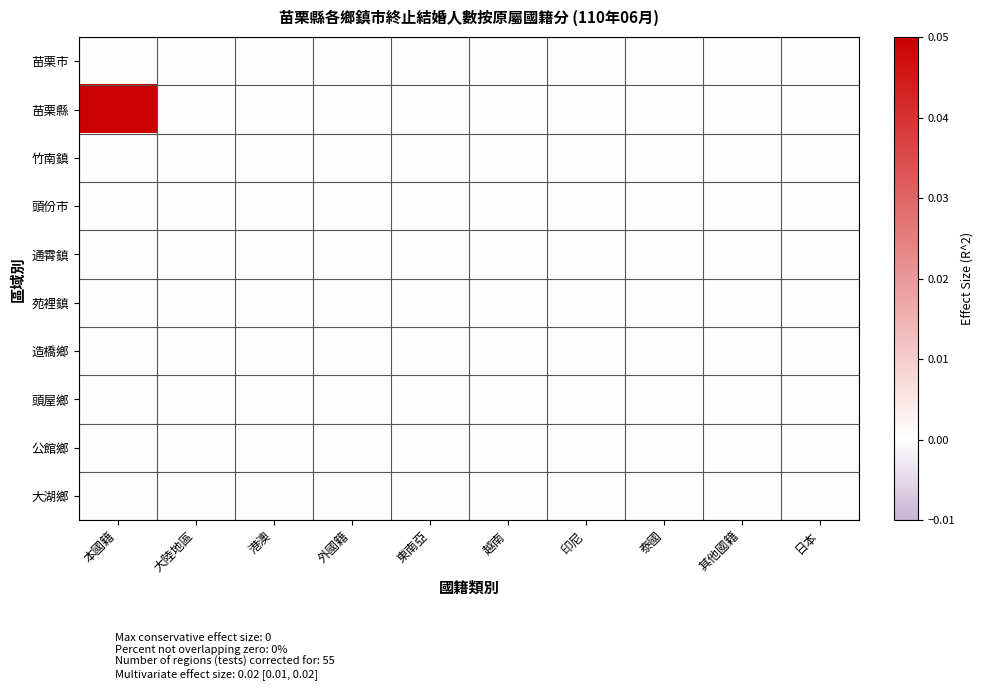

Count the number of categories in the chart.

10